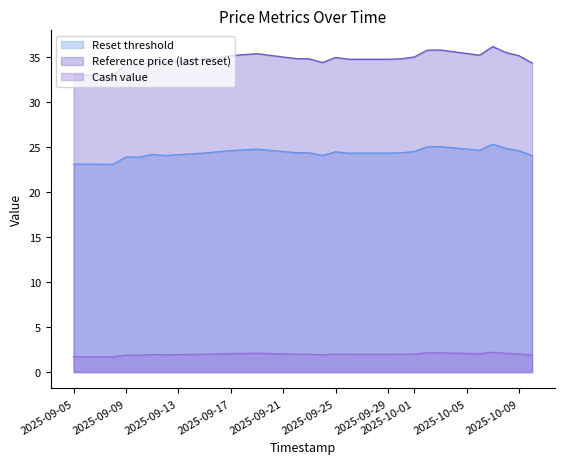

Count the number of data series in this chart.

3